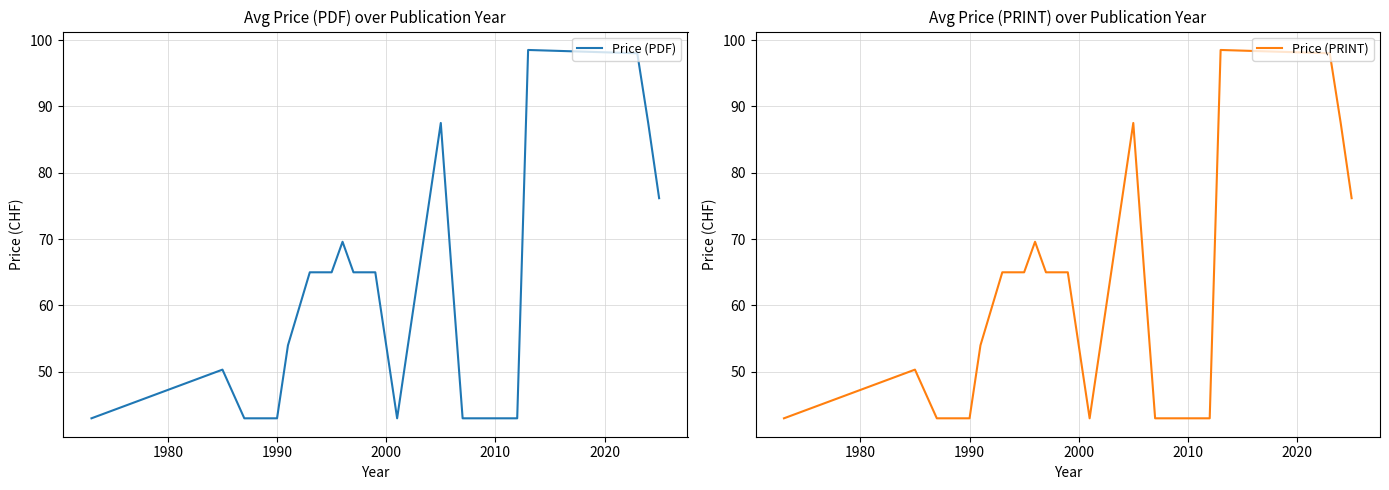

True or false: Price (PDF) and Price (PRINT) intersect in this chart.

False